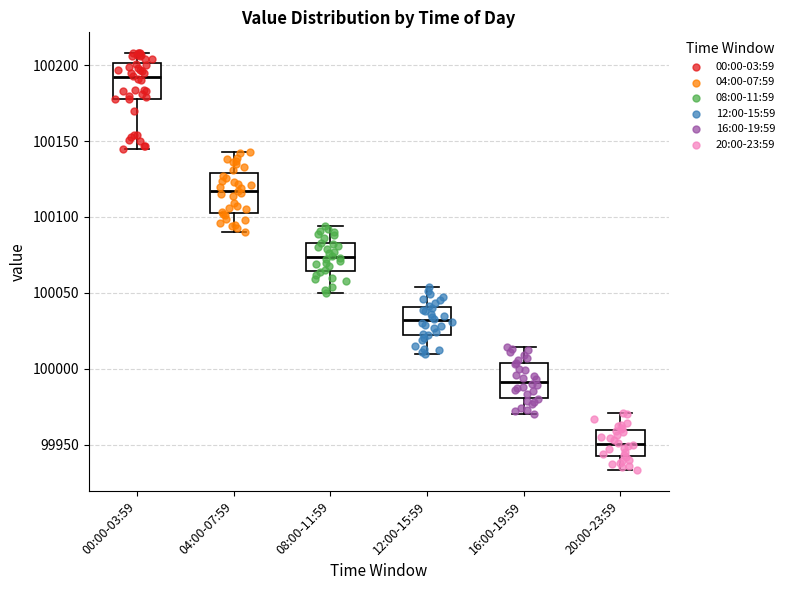

Reading left to right, read every box against the y-axis: the position of its median line, the range the box covers, and the ends of its whiskers. The values are not printed on the chart, so give them approximately, as read against the axis.

00:00-03:59: median 100190, box 100180 to 100200, whiskers 100145 to 100210
04:00-07:59: median 100115, box 100105 to 100130, whiskers 100090 to 100145
08:00-11:59: median 100075, box 100065 to 100085, whiskers 100050 to 100095
12:00-15:59: median 100030, box 100020 to 100040, whiskers 100010 to 100055
16:00-19:59: median 99990, box 99980 to 100005, whiskers 99970 to 100015
20:00-23:59: median 99950, box 99940 to 99960, whiskers 99935 to 99970